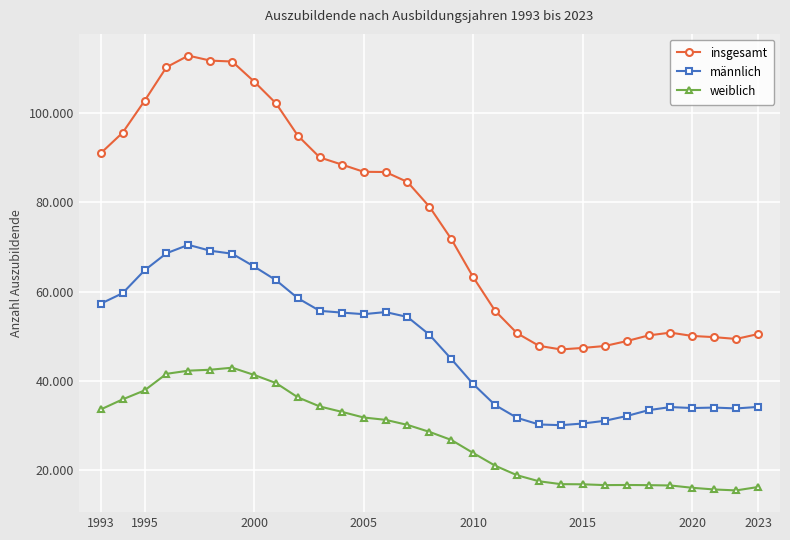

What are all the series names shown in the legend?

insgesamt, männlich, weiblich